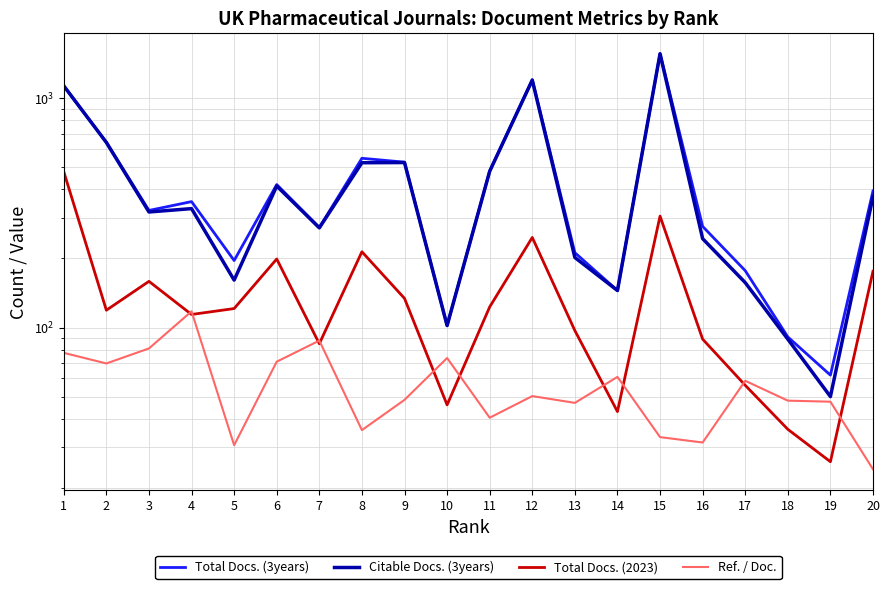

What is the average value of the Total Docs. (2023) series?

143.4